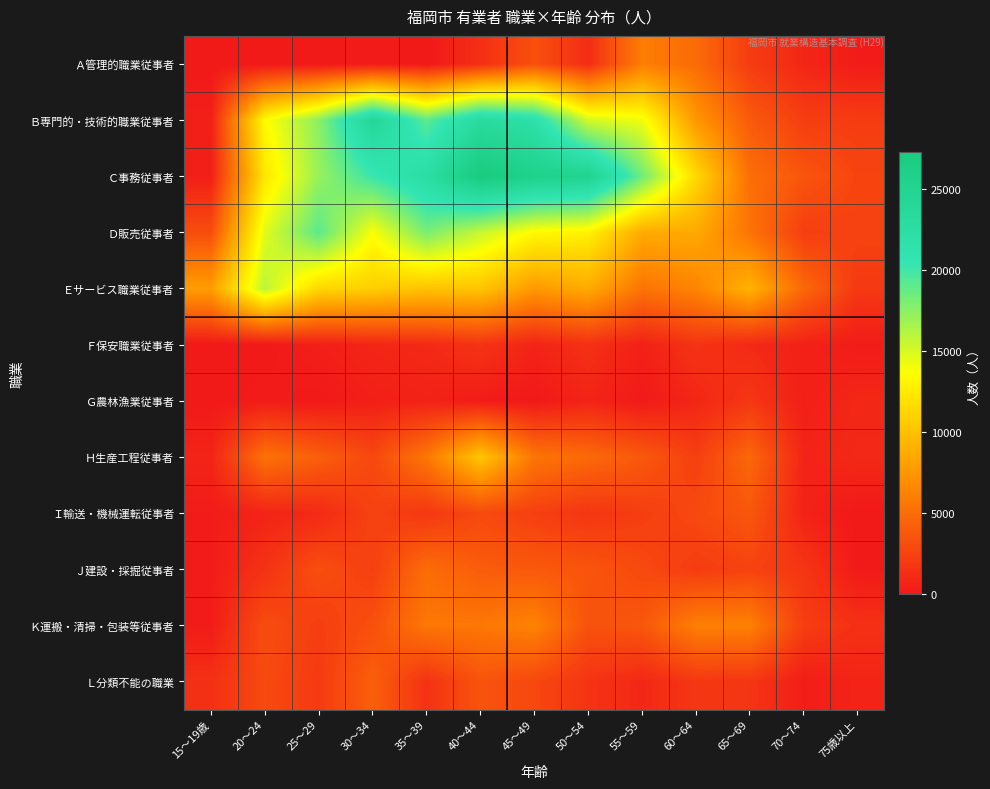

Reading left to right, extract all data points from this chart.

Ａ管理的職業従事者: 15～19歳=0	20～24=0	25～29=0	30～34=200	35～39=0	40～44=1300	45～49=3300	50～54=1200	55～59=6000	60～64=4900	65～69=2100	70～74=800	75歳以上=200
Ｂ専門的・技術的職業従事者: 15～19歳=400	20～24=13400	25～29=17500	30～34=24200	35～39=19000	40～44=23200	45～49=21800	50～54=15100	55～59=14100	60～64=7500	65～69=3900	70～74=2200	75歳以上=2100
Ｃ事務従事者: 15～19歳=400	20～24=12200	25～29=17100	30～34=20200	35～39=22500	40～44=27300	45～49=25600	50～54=25100	55～59=18400	60～64=11400	65～69=5100	70～74=3600	75歳以上=2600
Ｄ販売従事者: 15～19歳=3100	20～24=14600	25～29=19100	30～34=13800	35～39=18100	40～44=15500	45～49=13400	50～54=12900	55～59=8700	60～64=8600	65～69=5400	70～74=2200	75歳以上=2500
Ｅサービス職業従事者: 15～19歳=7900	20～24=15900	25～29=11300	30～34=10800	35～39=10100	40～44=10200	45～49=7600	50～54=8700	55～59=5400	60～64=6400	65～69=9200	70～74=4700	75歳以上=1900
Ｆ保安職業従事者: 15～19歳=0	20～24=0	25～29=400	30～34=800	35～39=1000	40～44=1600	45～49=700	50～54=1400	55～59=500	60～64=1600	65～69=1000	70～74=500	75歳以上=200
Ｇ農林漁業従事者: 15～19歳=0	20～24=200	25～29=0	30～34=400	35～39=600	40～44=200	45～49=0	50～54=700	55～59=100	60～64=800	65～69=1800	70～74=400	75歳以上=900
Ｈ生産工程従事者: 15～19歳=700	20～24=5300	25～29=4200	30～34=2800	35～39=5600	40～44=10300	45～49=5500	50～54=4800	55～59=3800	60～64=2300	65～69=4700	70～74=700	75歳以上=1000
Ｉ輸送・機械運転従事者: 15～19歳=200	20～24=700	25～29=1000	30～34=2500	35～39=1800	40～44=2900	45～49=2300	50～54=1700	55～59=2200	60～64=2900	65～69=3700	70～74=600	75歳以上=0
Ｊ建設・採掘従事者: 15～19歳=200	20～24=1500	25～29=3200	30～34=2300	35～39=5000	40～44=4000	45～49=3800	50～54=3600	55～59=2900	60～64=2100	65～69=2500	70～74=1700	75歳以上=100
Ｋ運搬・清掃・包装等従事者: 15～19歳=200	20～24=3100	25～29=2200	30～34=3300	35～39=5600	40～44=5600	45～49=6300	50～54=3400	55～59=3700	60～64=6100	65～69=6200	70～74=2200	75歳以上=1400
Ｌ分類不能の職業: 15～19歳=1400	20～24=2900	25～29=2000	30～34=4200	35～39=1500	40～44=3500	45～49=2800	50～54=1600	55～59=900	60～64=1800	65～69=1700	70～74=300	75歳以上=700